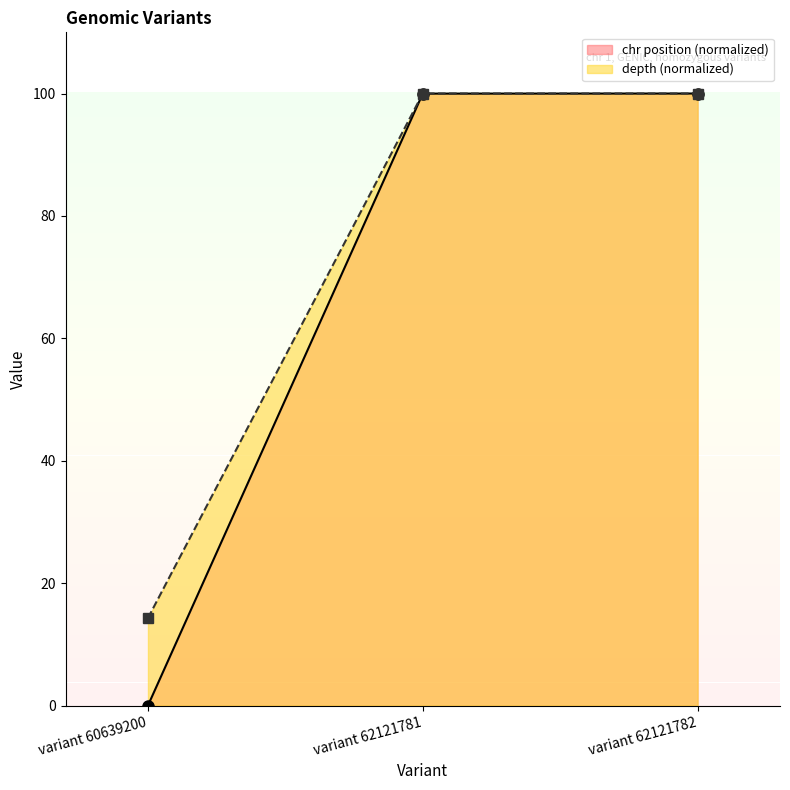

Which category has the lowest value in the depth series?

variant 60639200